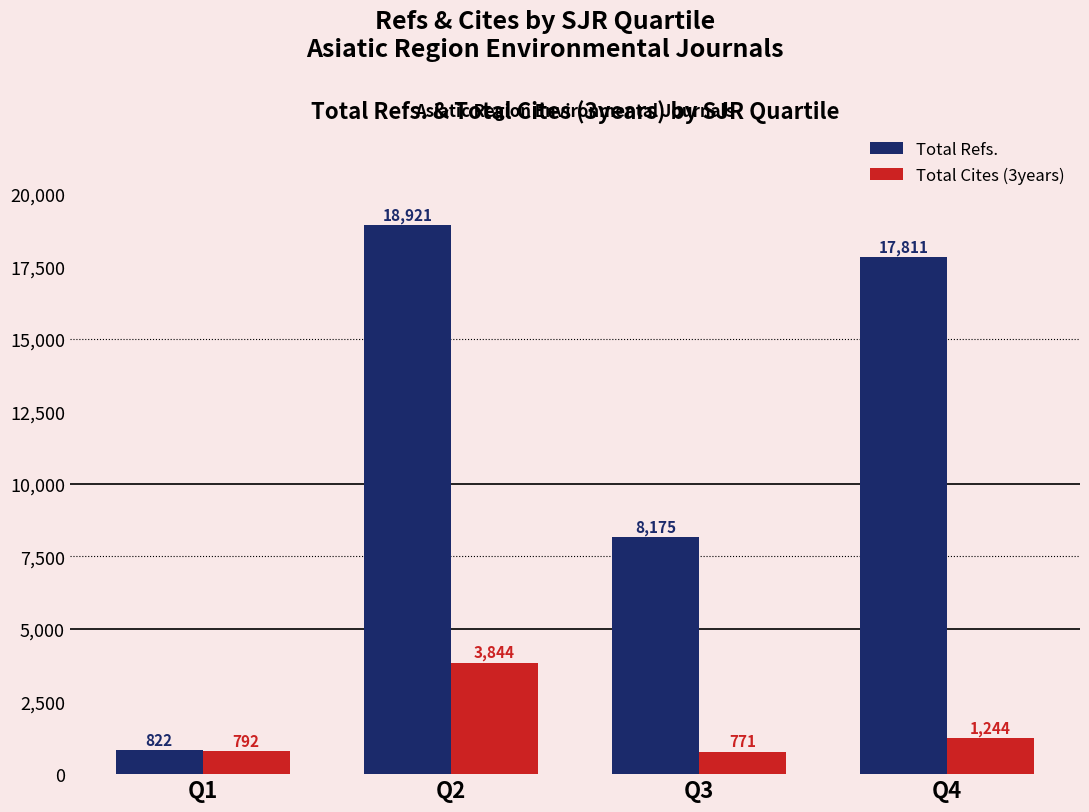

Rank the series at Q2 from highest to lowest value.

Total Refs., Total Cites (3years)